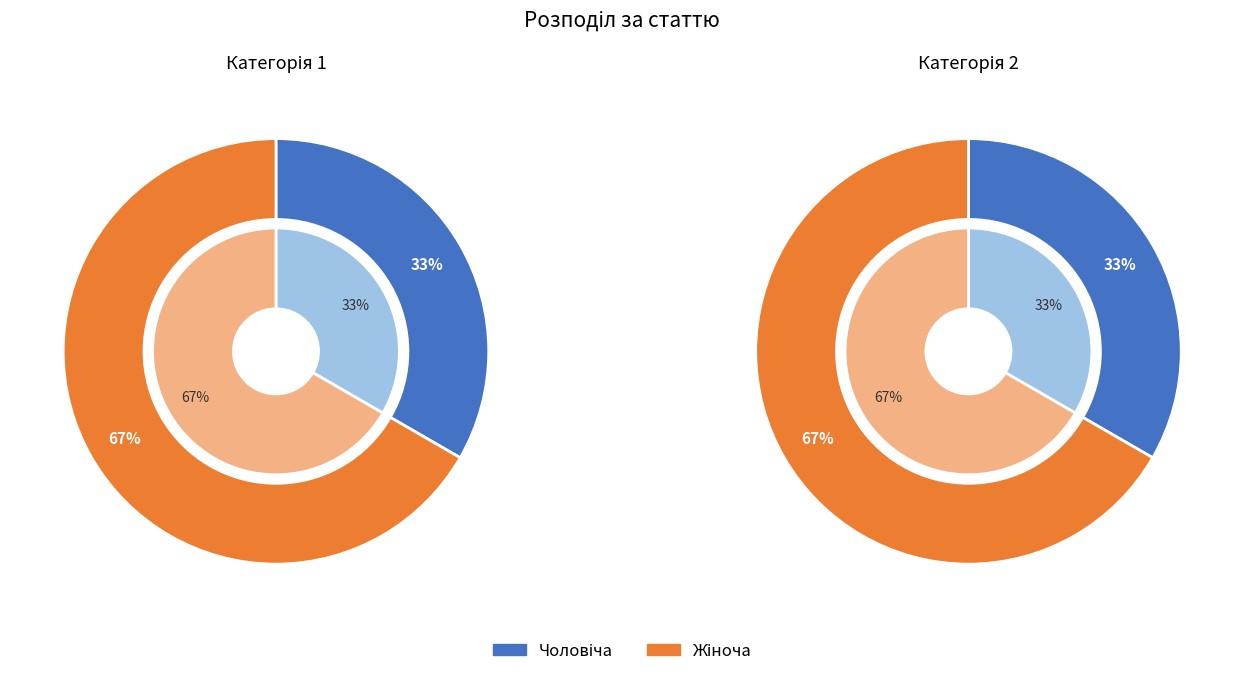

Do Жіноча and Чоловіча together represent more than half of the pie?

Yes